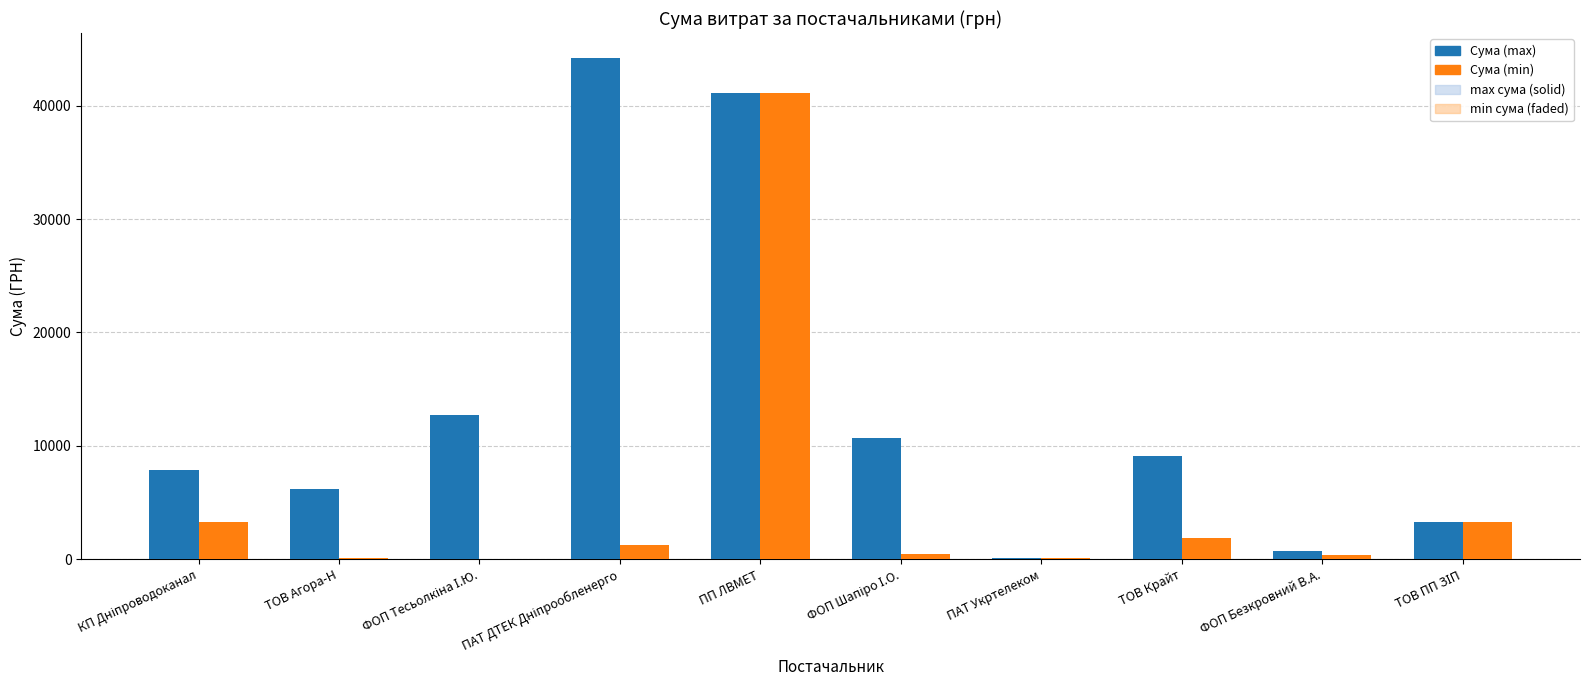

At which category is the sum across all series the highest?

ПП ЛВМЕТ